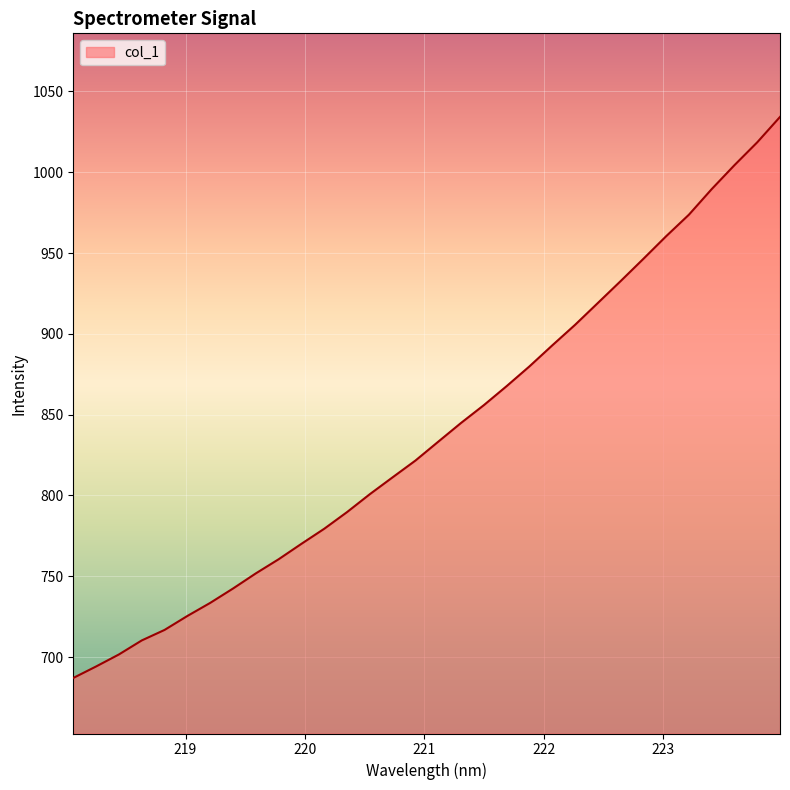

What is the greatest value displayed?

1034.2